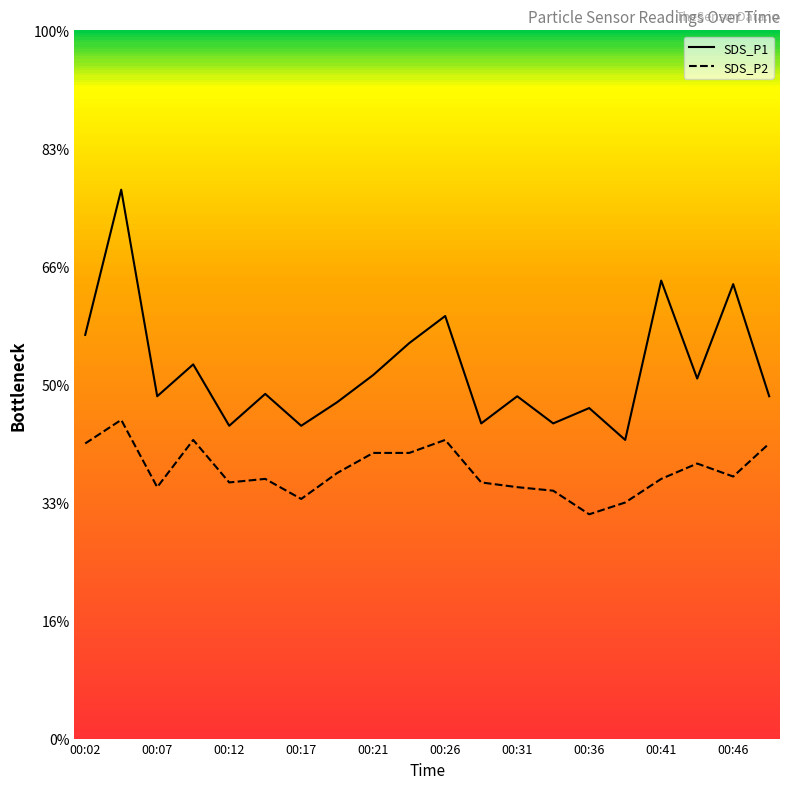

What are all the series names shown in the legend?

SDS_P1, SDS_P2